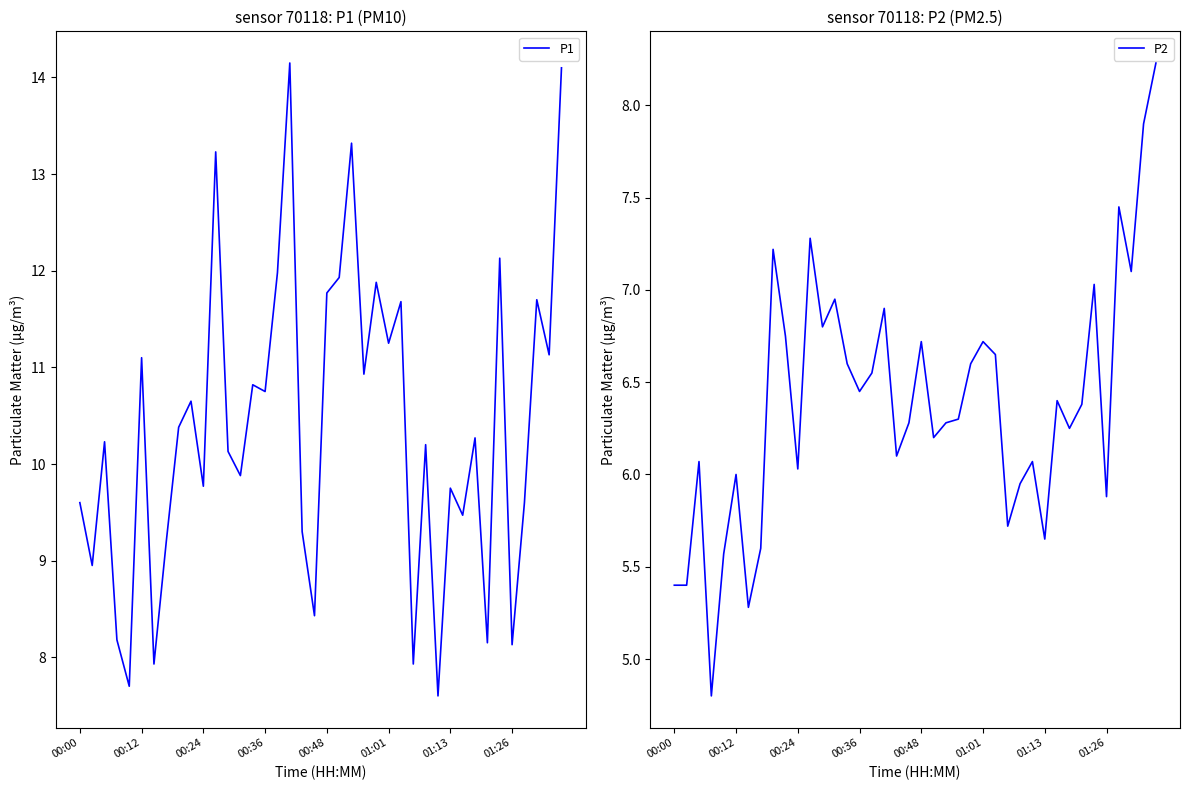

At which category is the sum across all series the highest?

39